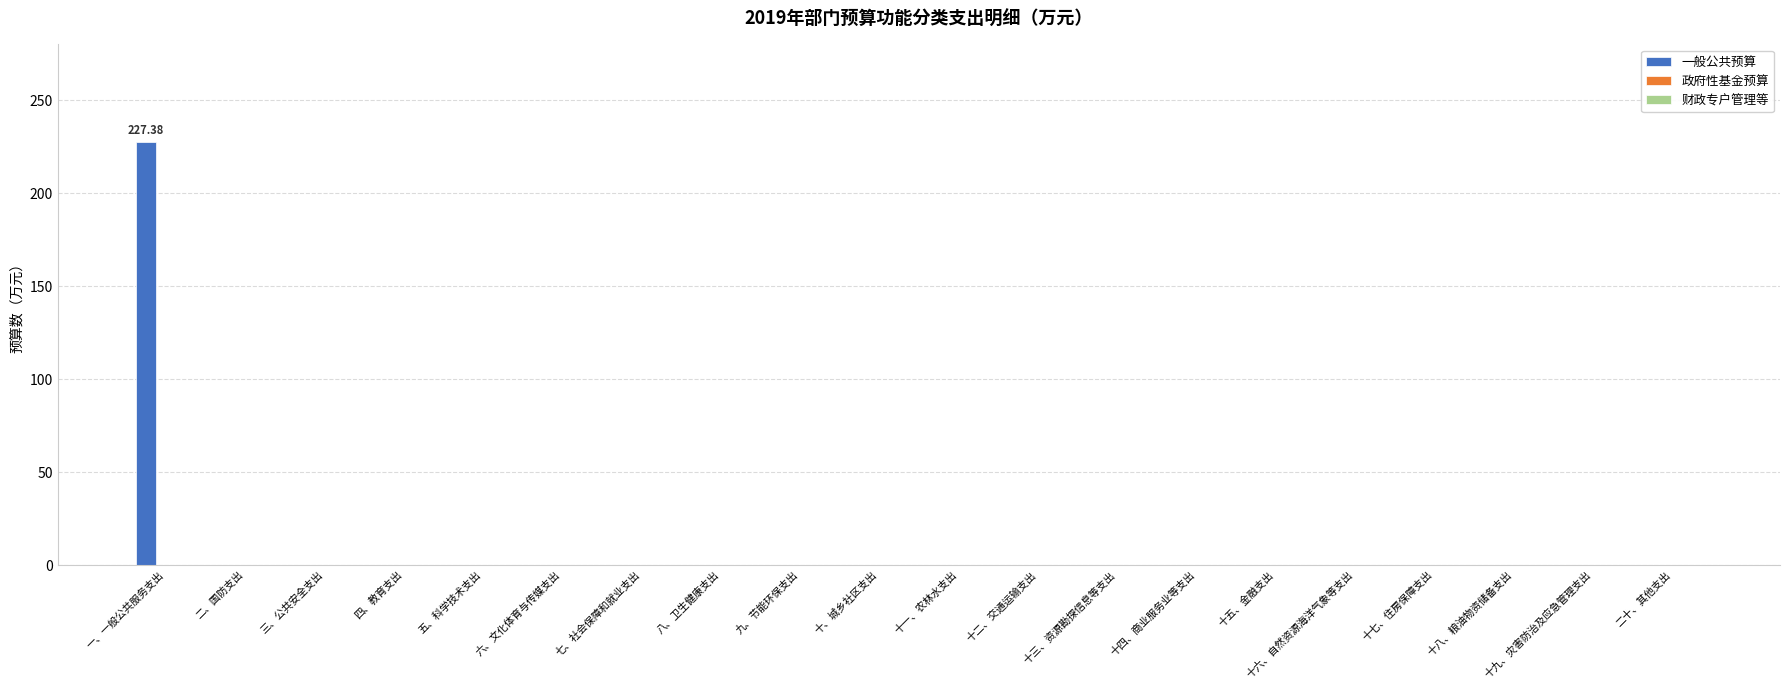

Which category has the highest value across all series?

一、一般公共服务支出